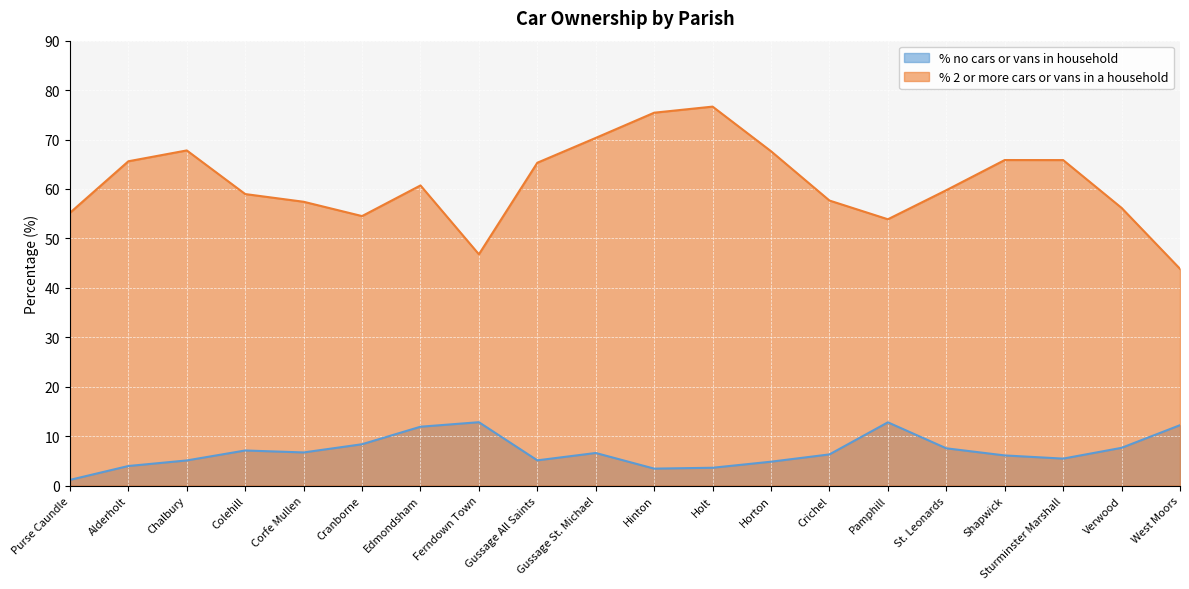

At Chalbury, list the series in order from largest to smallest.

% 2 or more cars or vans in a household, % no cars or vans in household